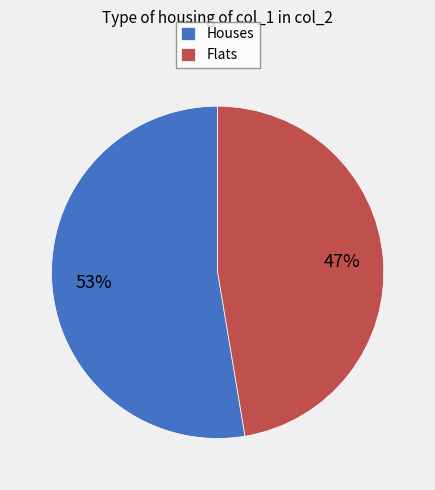

To the nearest percent, what percentage of the pie is Flats?

47%